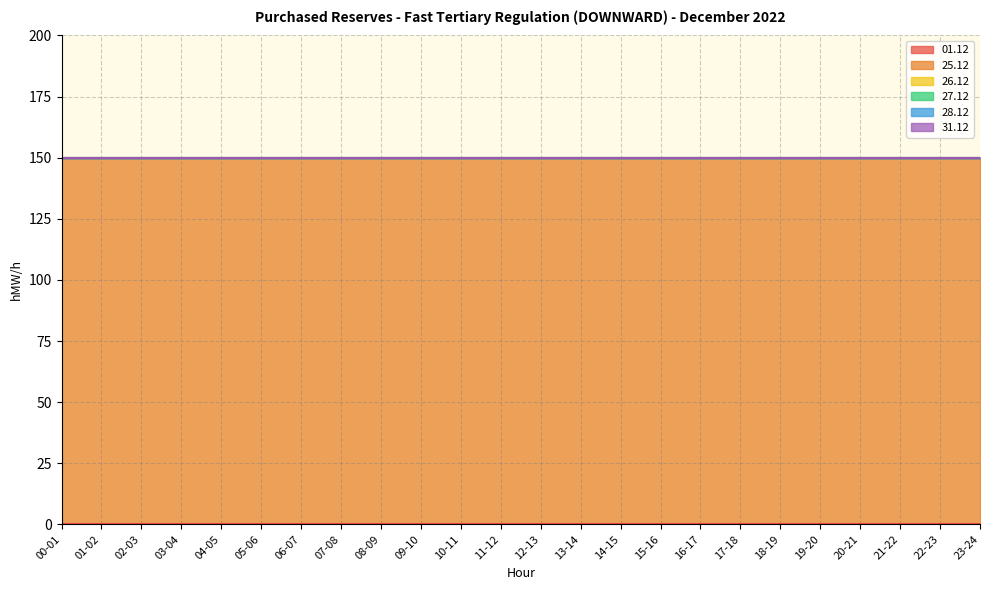

Which category has the highest value across all series?

00-01